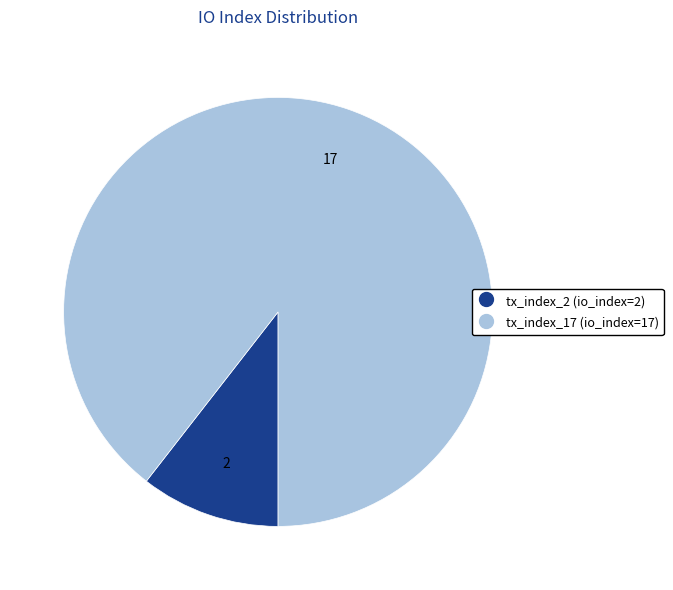

Rank the categories by value from lowest to highest.

tx_index_2, tx_index_17